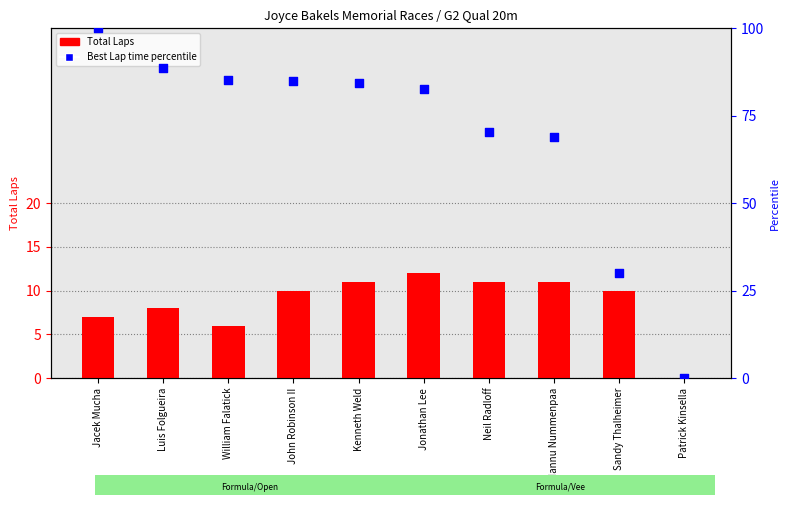

Is the value of Best Lap time percentile at Neil Radloff greater than the value of Total Laps at Sandy Thalheimer?

Yes